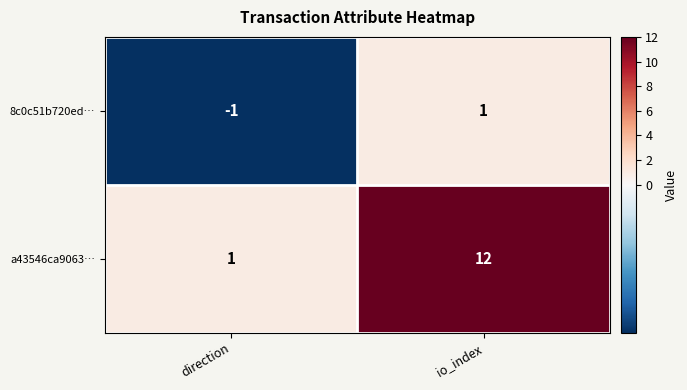

Reading right to left, transcribe all the data shown in this chart.

8c0c51b720ed…: 1	-1
a43546ca9063…: 12	1